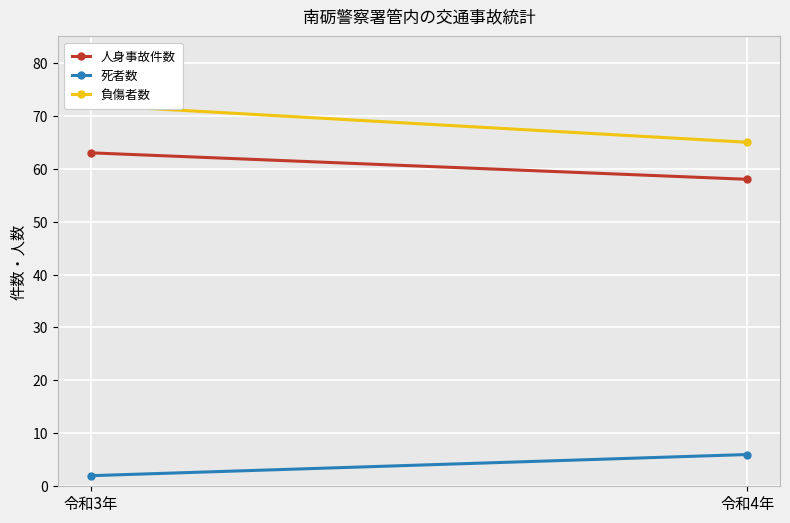

What is the label of the 1st point from the right?

令和4年